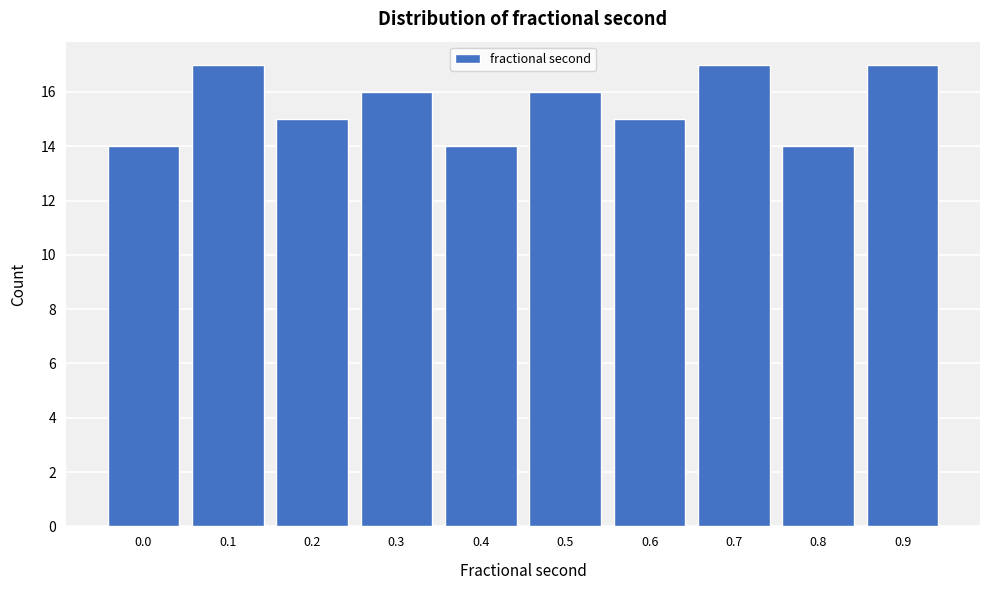

Reading left to right, list all the values displayed in this chart.

0.0=14	0.1=17	0.2=15	0.3=16	0.4=14	0.5=16	0.6=15	0.7=17	0.8=14	0.9=17